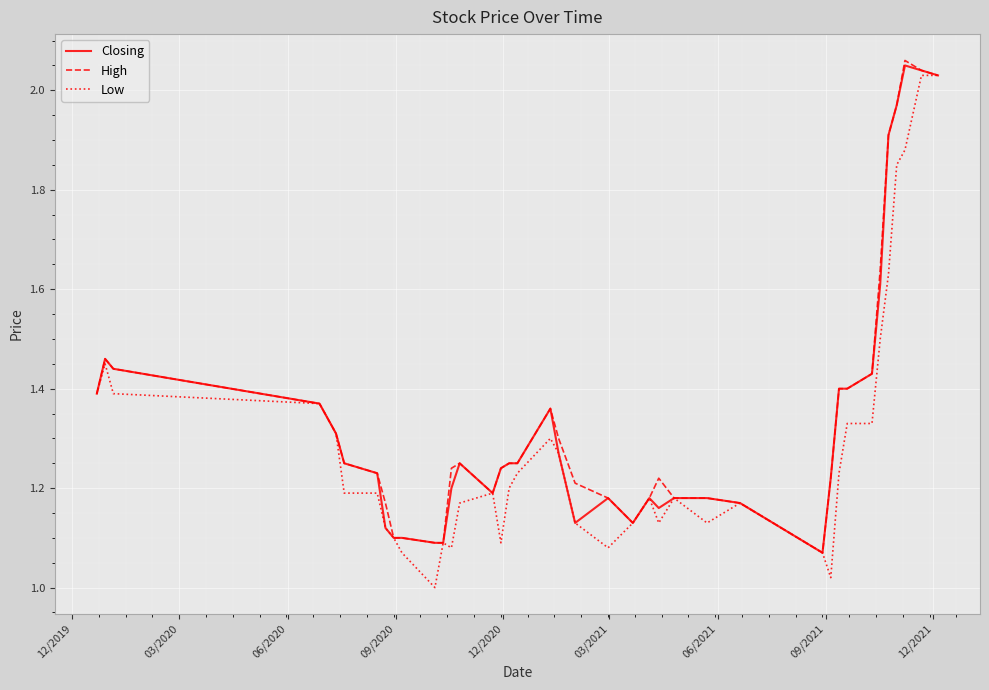

What is the value of the Closing point at the 40th from the left?

2.0